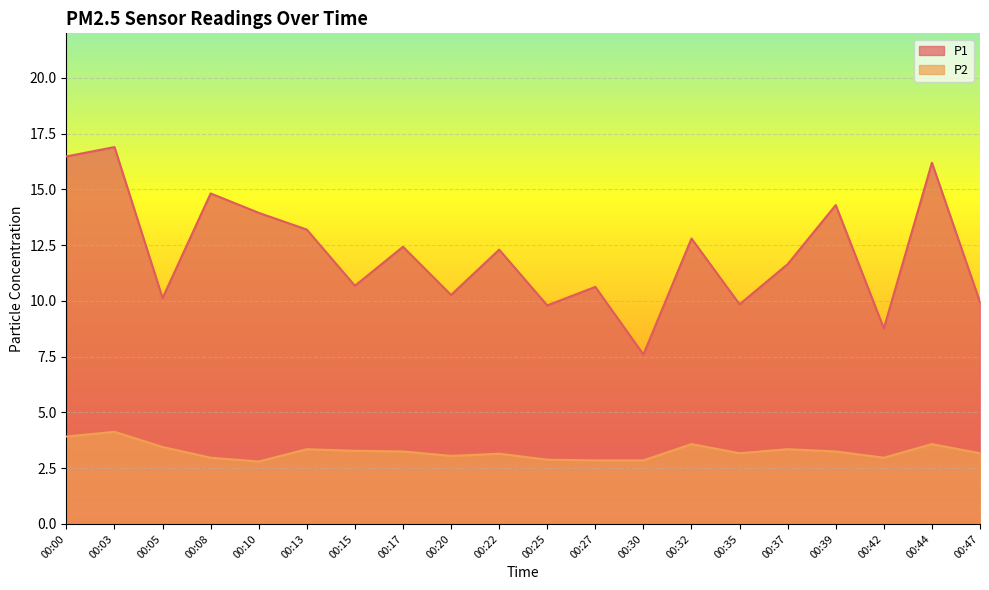

What is the difference between the maximum and minimum values in the P2 series?

1.3